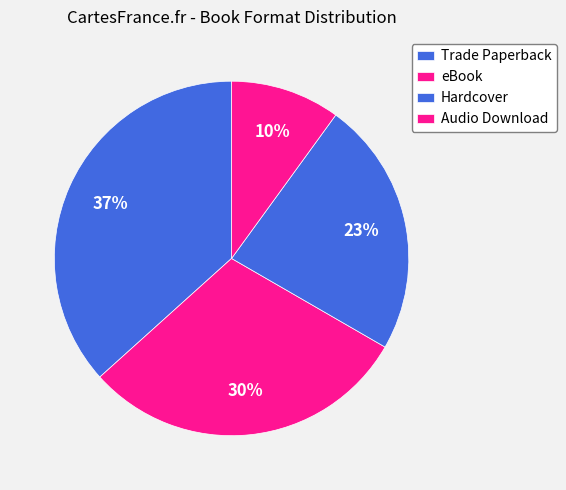

What percentage is NOT represented by Audio Download?

90.0%